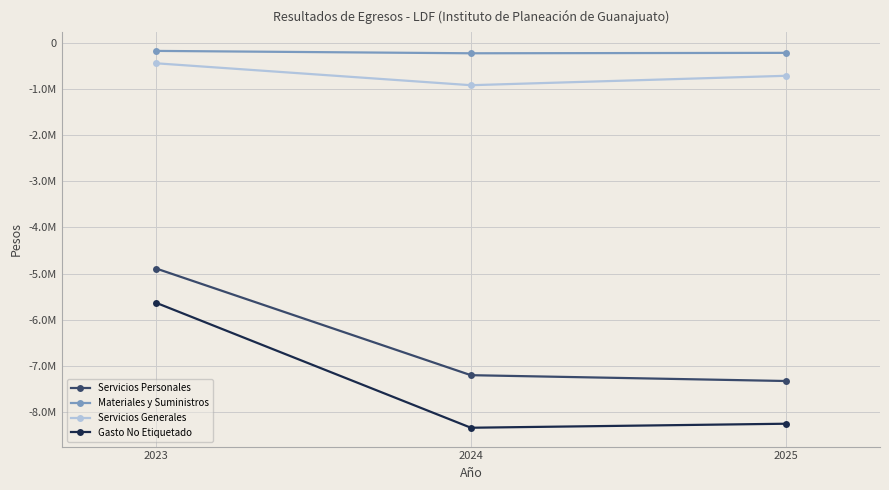

What are all the series names shown in the legend?

Servicios Personales, Materiales y Suministros, Servicios Generales, Gasto No Etiquetado